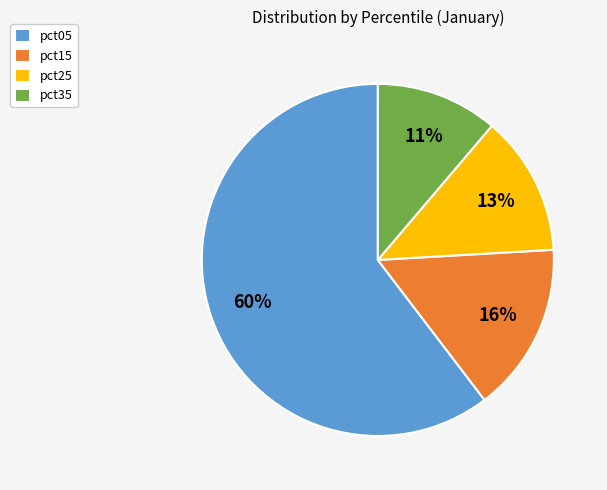

Which slice is the largest?

pct05